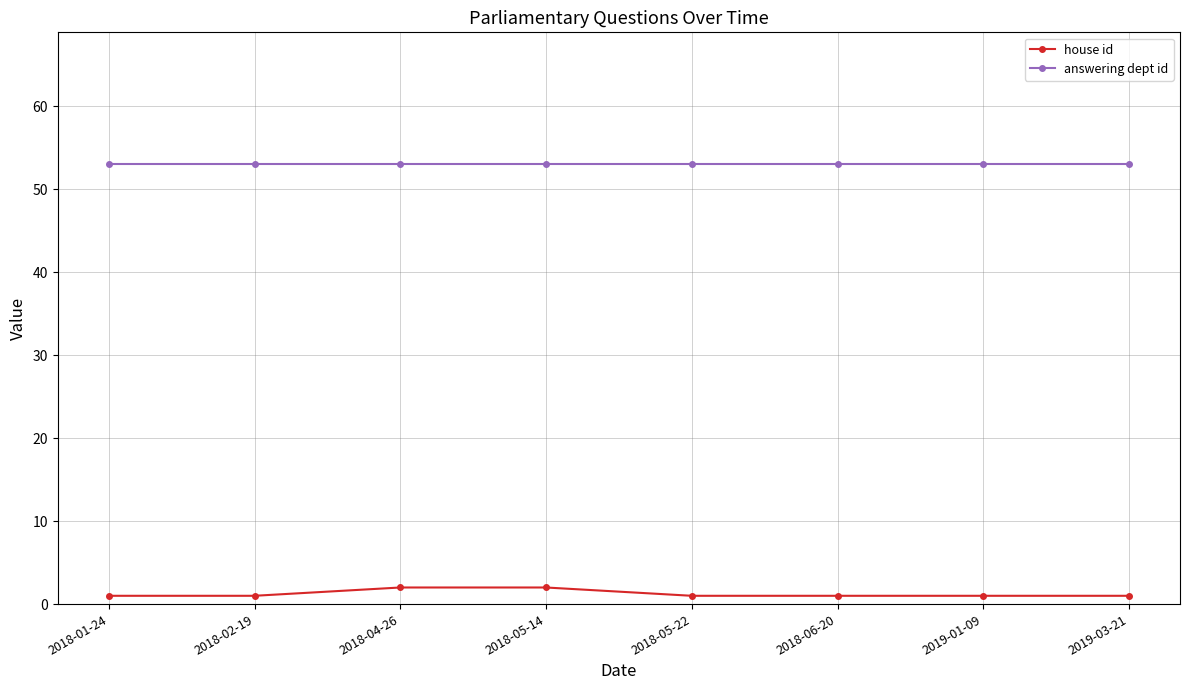

What is the lowest value of the answering dept id series?

53